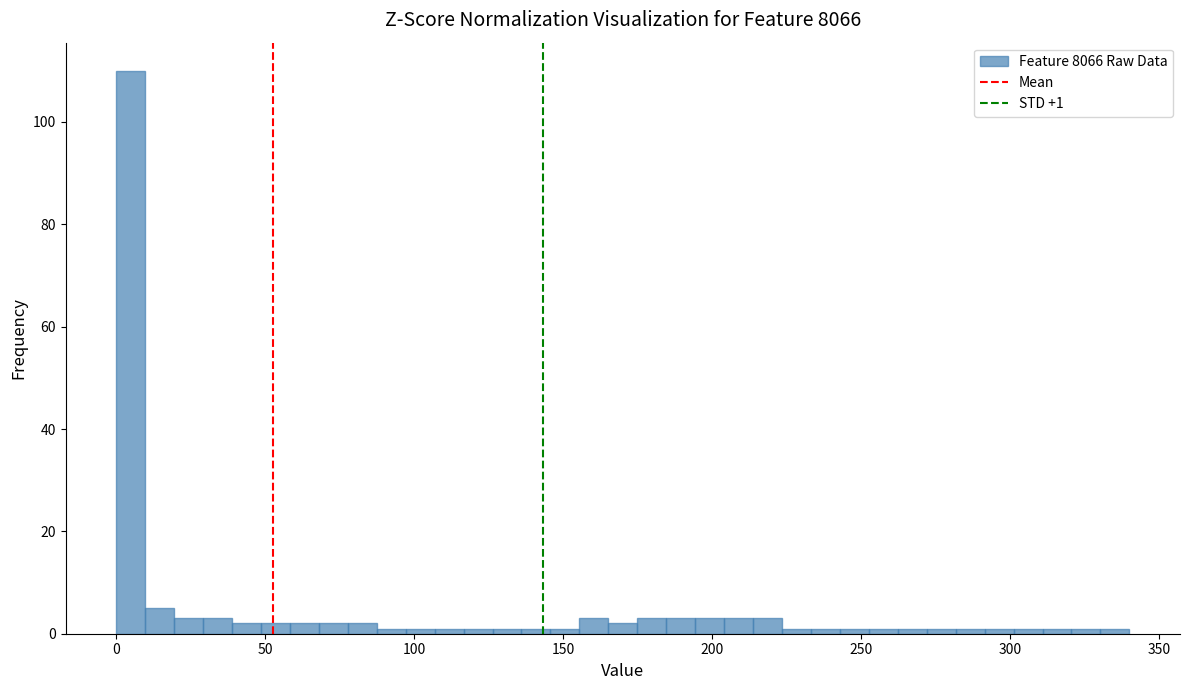

Read against the x-axis, roughly where is the centre of the tallest bar?

5